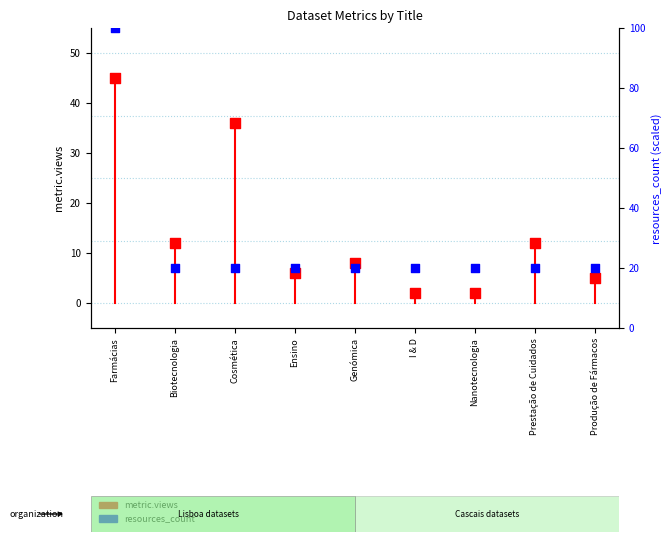

Which series contains the highest Y value?

resources_count